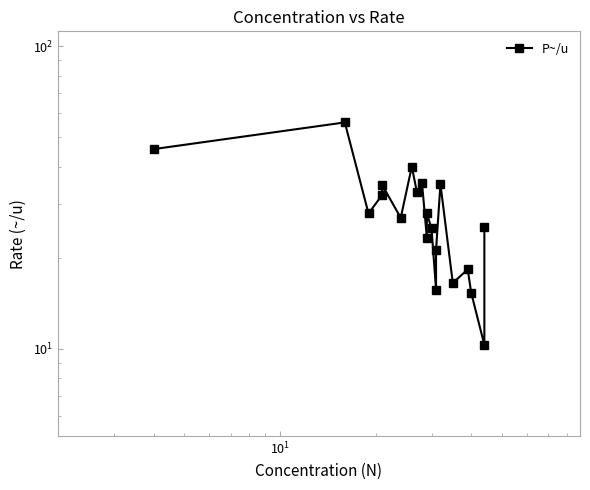

How many lines are shown in the chart?

1